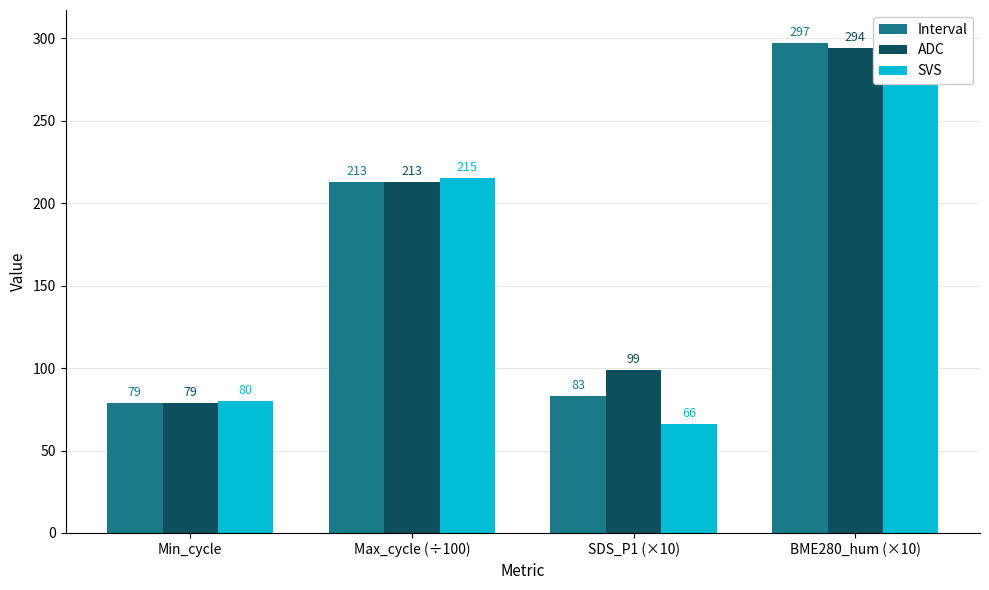

How many groups of bars are there?

4